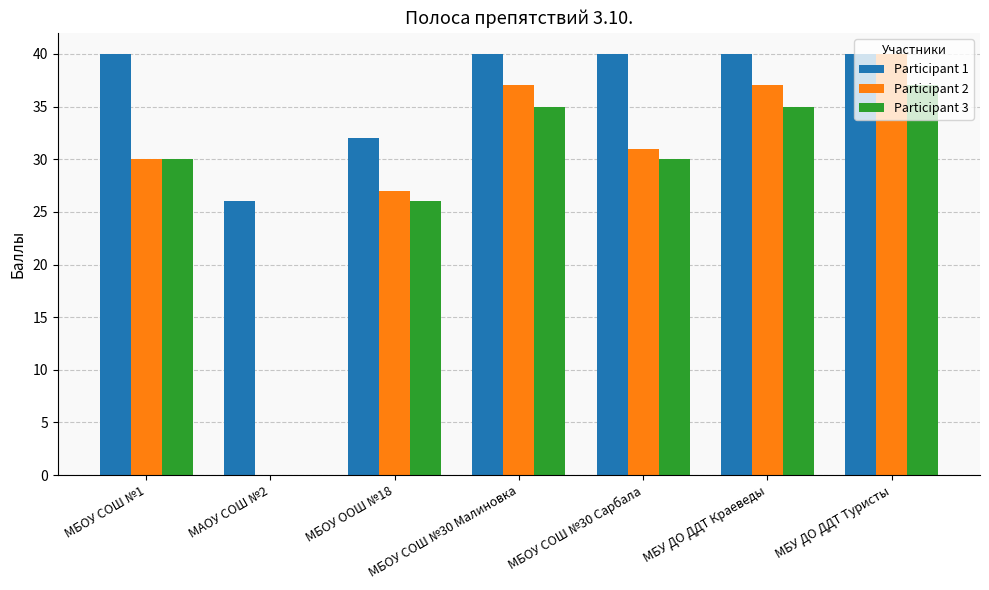

What value does the Participant 1 series have at МБУ ДО ДДТ Туристы, to the nearest 10?

40